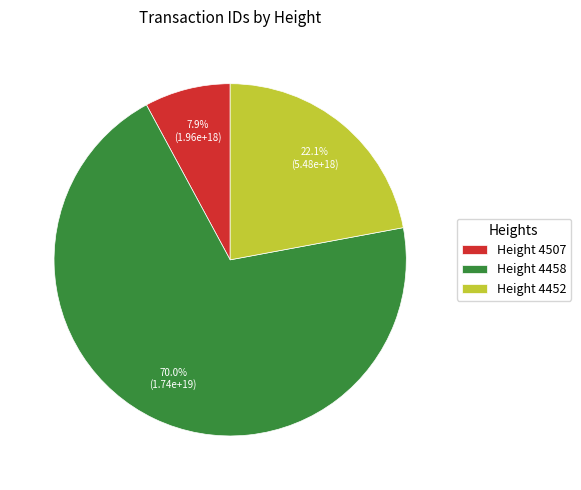

What is the majority slice?

Height 4458